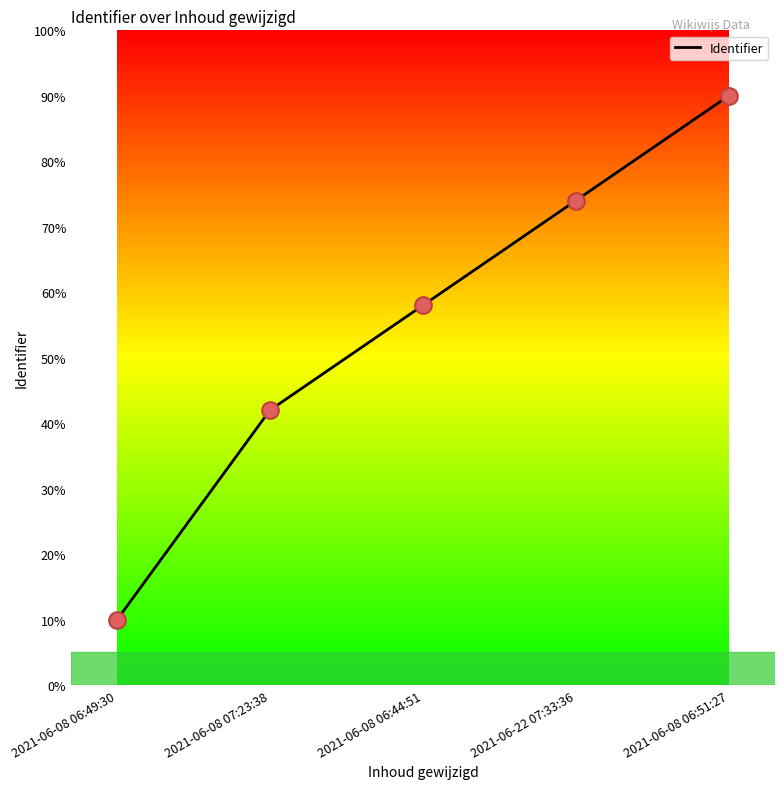

Which has a higher value, 2021-06-08 06:49:30 or 2021-06-08 06:51:27?

2021-06-08 06:51:27